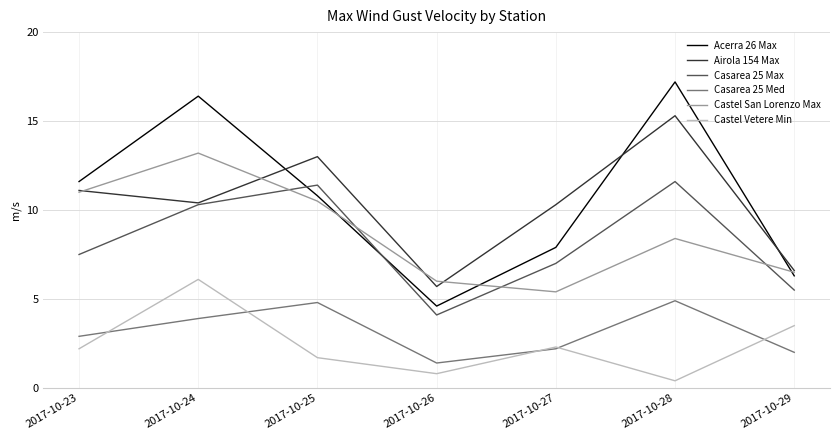

Is the value of Airola 154 Max at 2017-10-28 greater than the value of Castel Vetere Min at 2017-10-25?

Yes